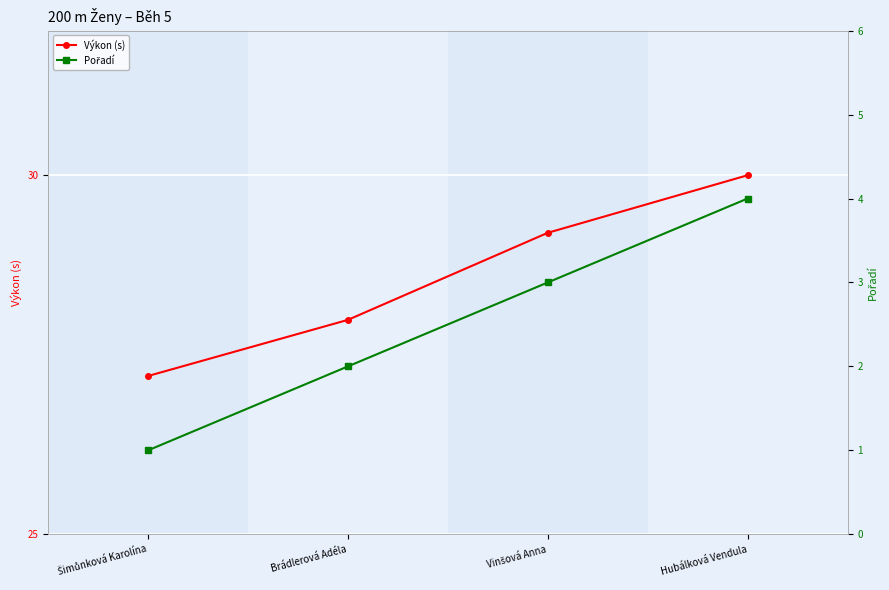

True or false: Pořadí and Výkon (s) cross at least once.

False